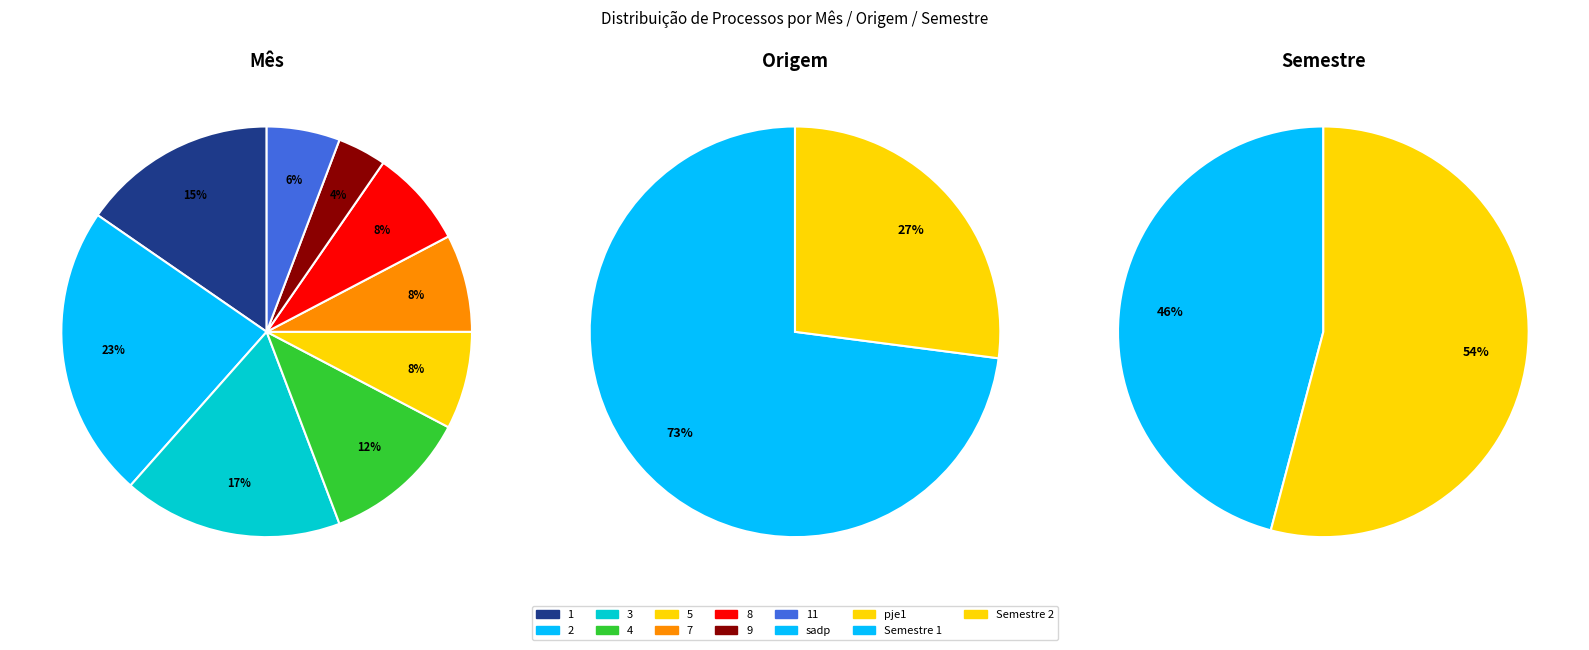

Does any single category account for the majority?

No